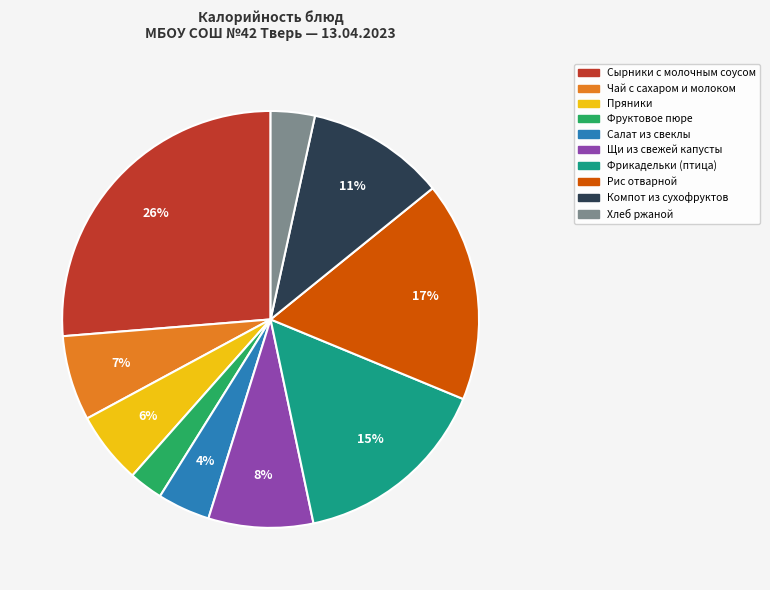

Is there any slice that represents more than half of the pie?

No